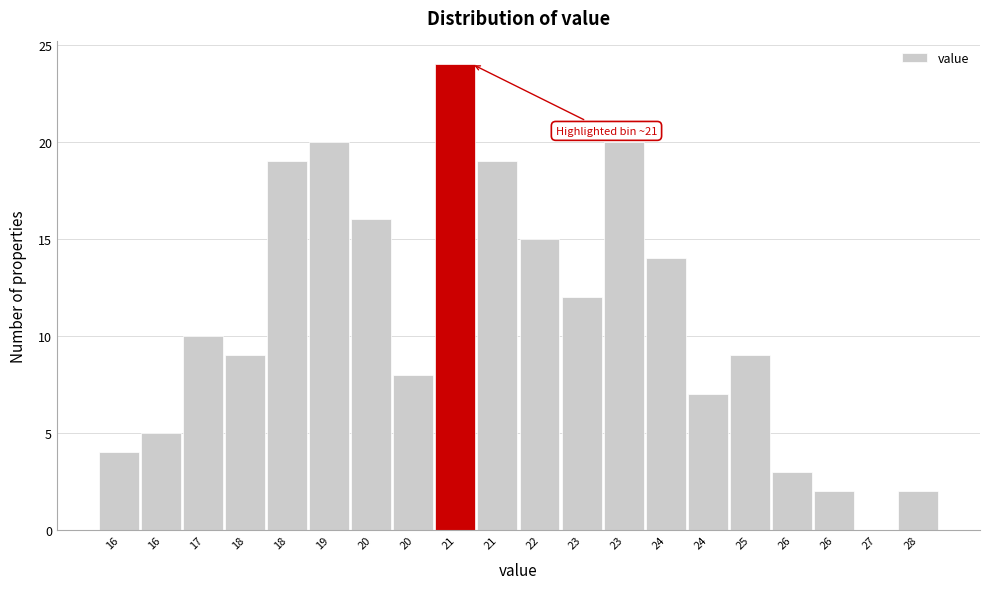

How many values are above zero?

19